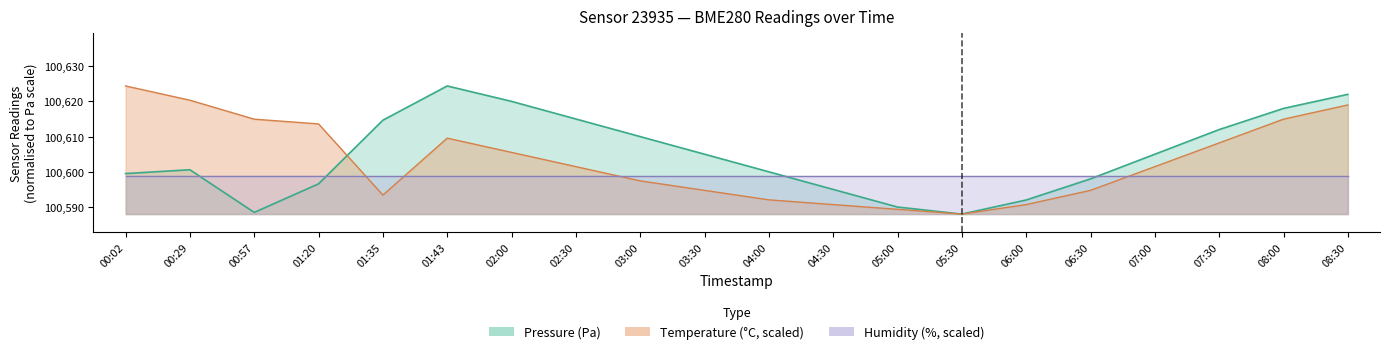

Which series has the largest total across all categories?

pressure